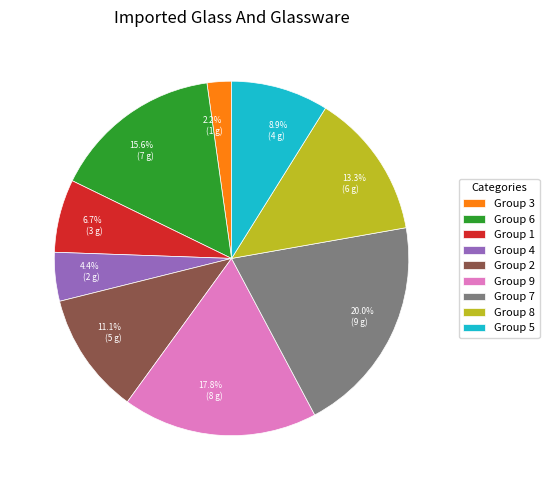

Is there any slice that represents more than half of the pie?

No